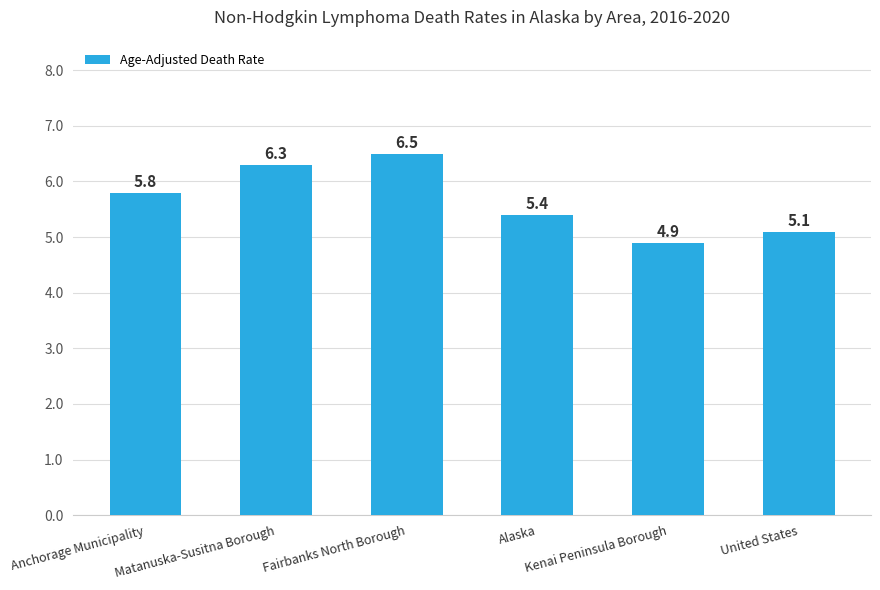

What is the label of the 6th bar from the left?

United States